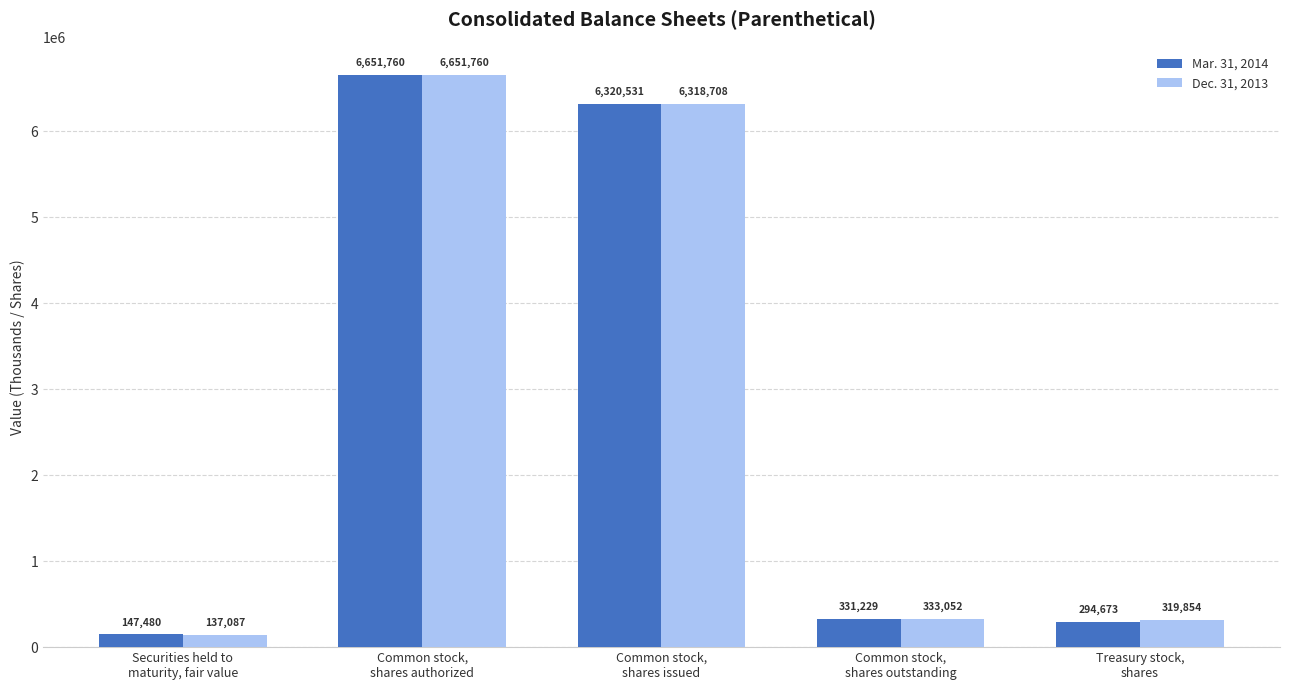

What is the label of the 5th bar from the right?

Securities held to
maturity, fair value